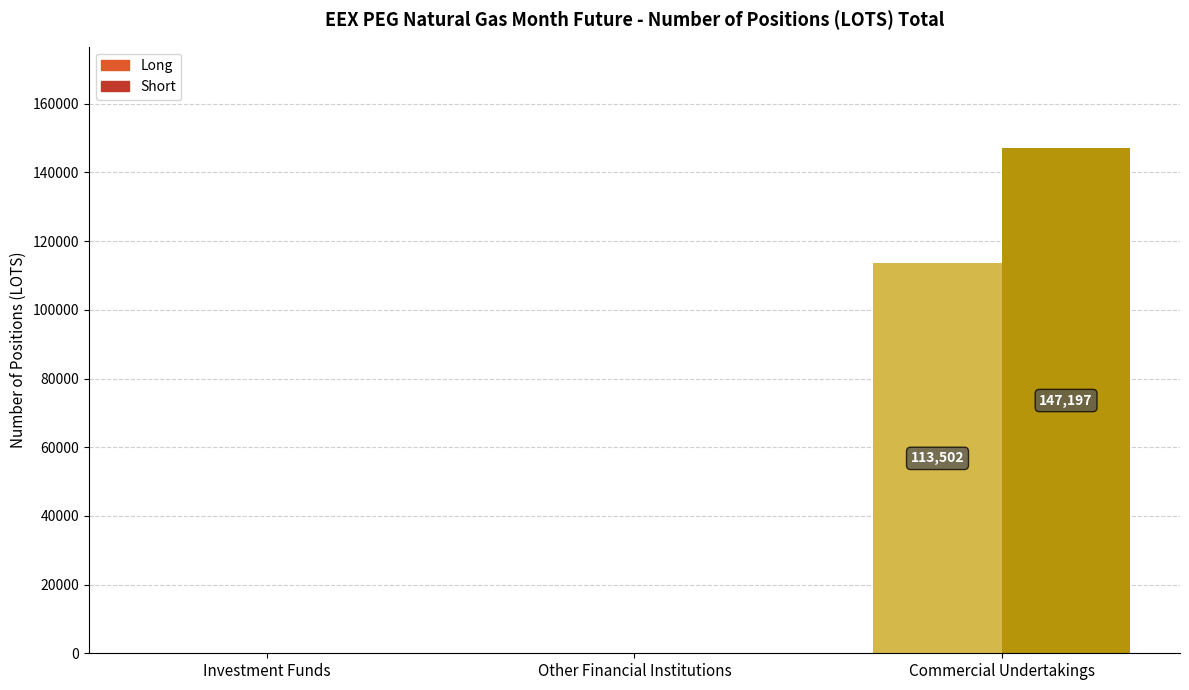

What position from the left is Commercial Undertakings?

3